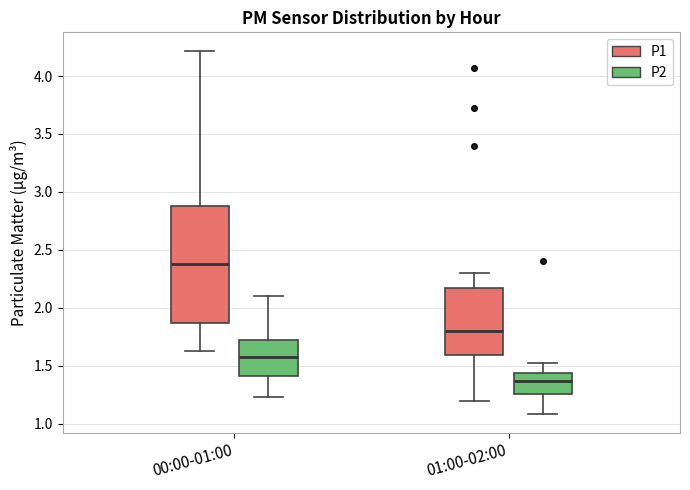

Reading left to right, read every box against the y-axis: the position of its median line, the range the box covers, and the ends of its whiskers. The values are not printed on the chart, so give them approximately, as read against the axis.

00:00-01:00 (P1): median 2.40, box 1.85 to 2.90, whiskers 1.65 to 4.20
00:00-01:00 (P2): median 1.60, box 1.40 to 1.75, whiskers 1.25 to 2.10
01:00-02:00 (P1): median 1.80, box 1.60 to 2.20, whiskers 1.20 to 2.30
01:00-02:00 (P2): median 1.35, box 1.25 to 1.45, whiskers 1.10 to 1.50